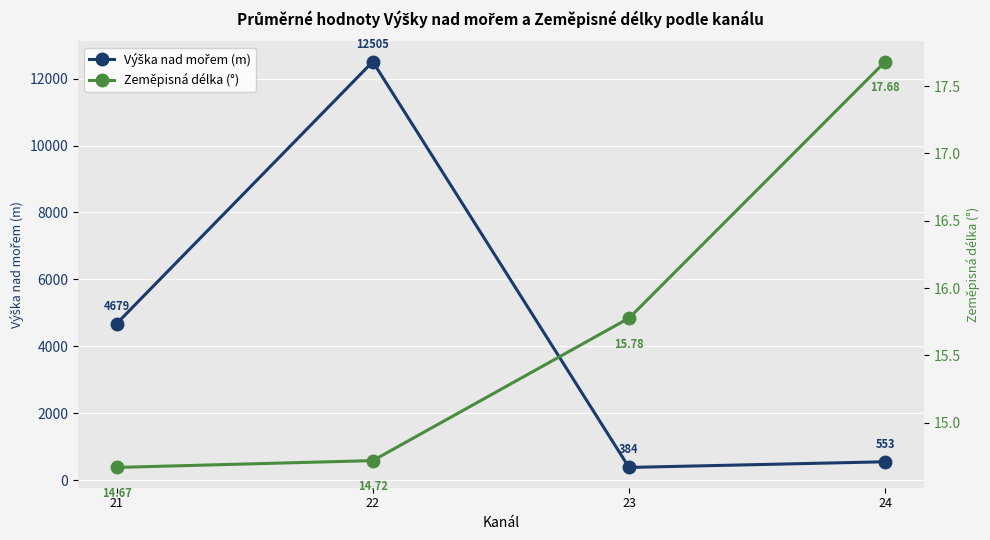

How many lines are shown in the chart?

2